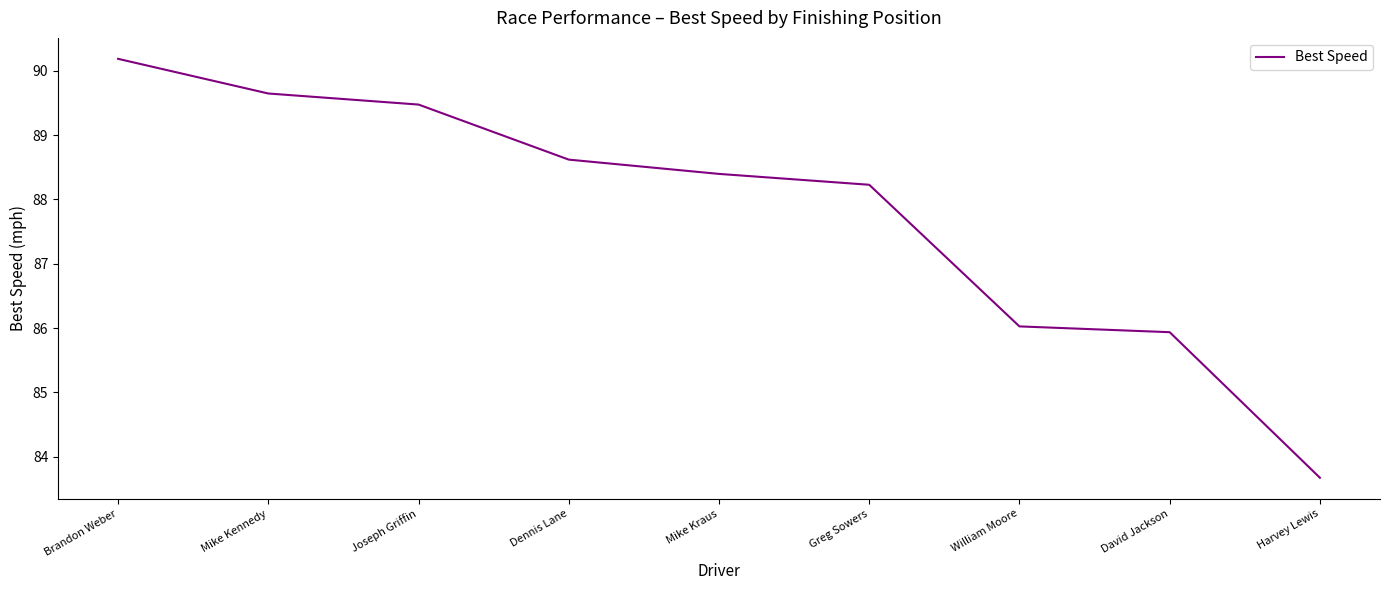

List the labels in order of value, smallest first.

Harvey Lewis, David Jackson, William Moore, Greg Sowers, Mike Kraus, Dennis Lane, Joseph Griffin, Mike Kennedy, Brandon Weber